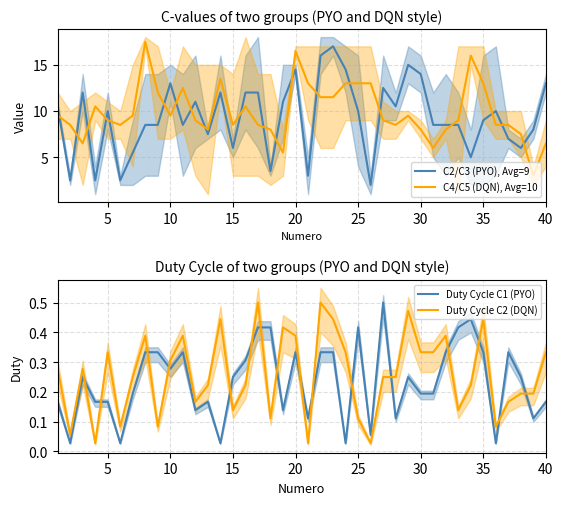

Which series ends up on top after the final intersection of Duty Cycle C1 (PYO) and Duty Cycle C2 (DQN)?

Duty Cycle C2 (DQN)